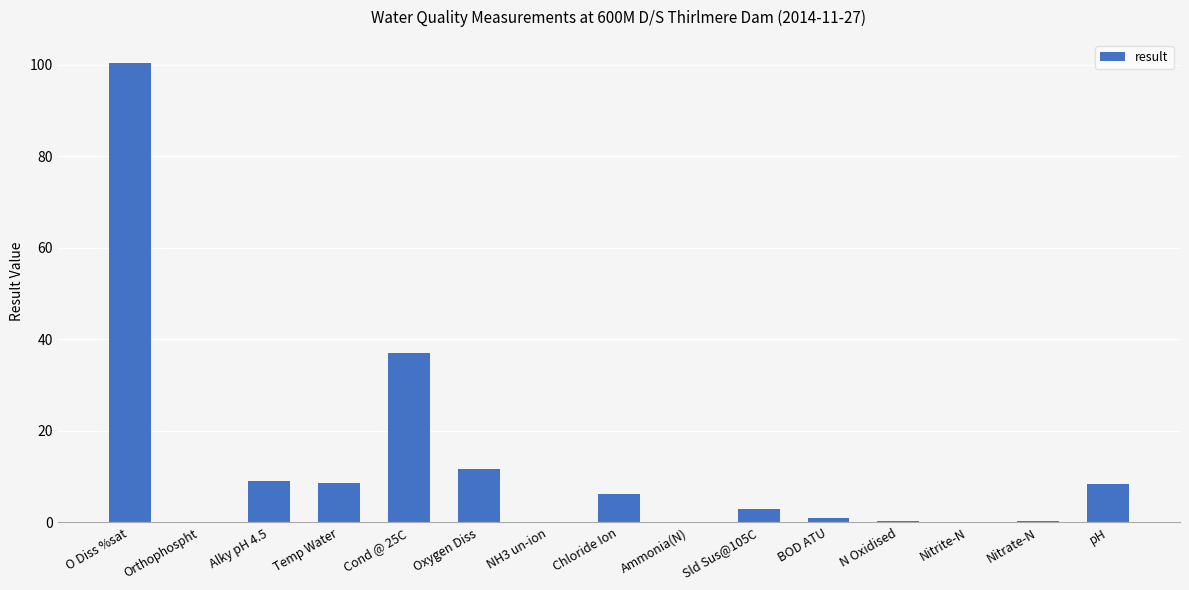

Which has a higher value, Chloride Ion or Ammonia(N)?

Chloride Ion